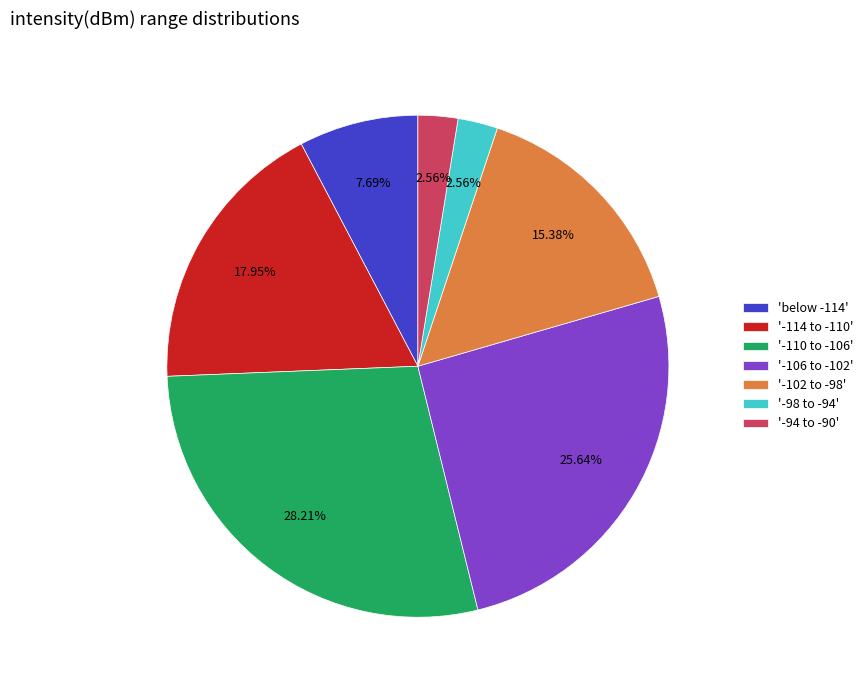

Count the number of slices in the pie.

7